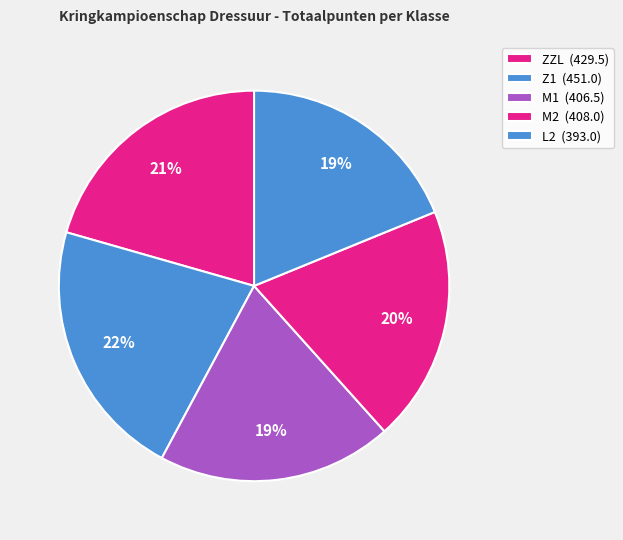

How many segments does this pie chart have?

5